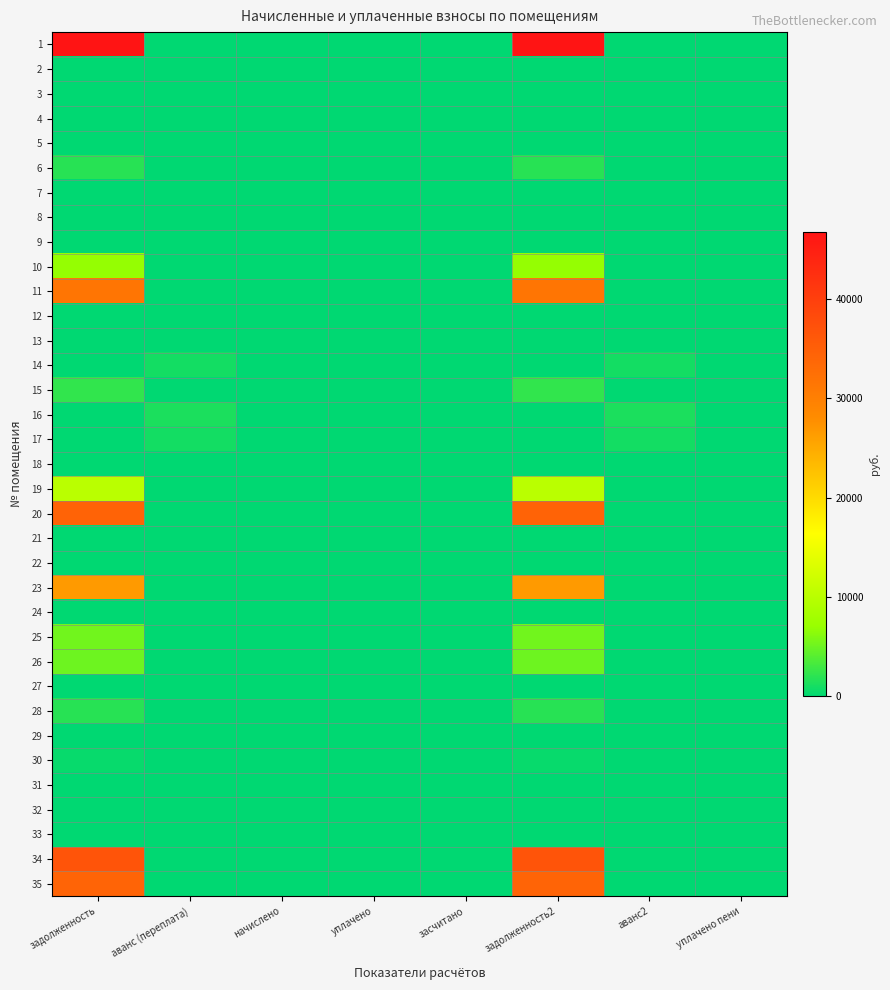

Which has a higher value, уплачено or задолженность?

задолженность